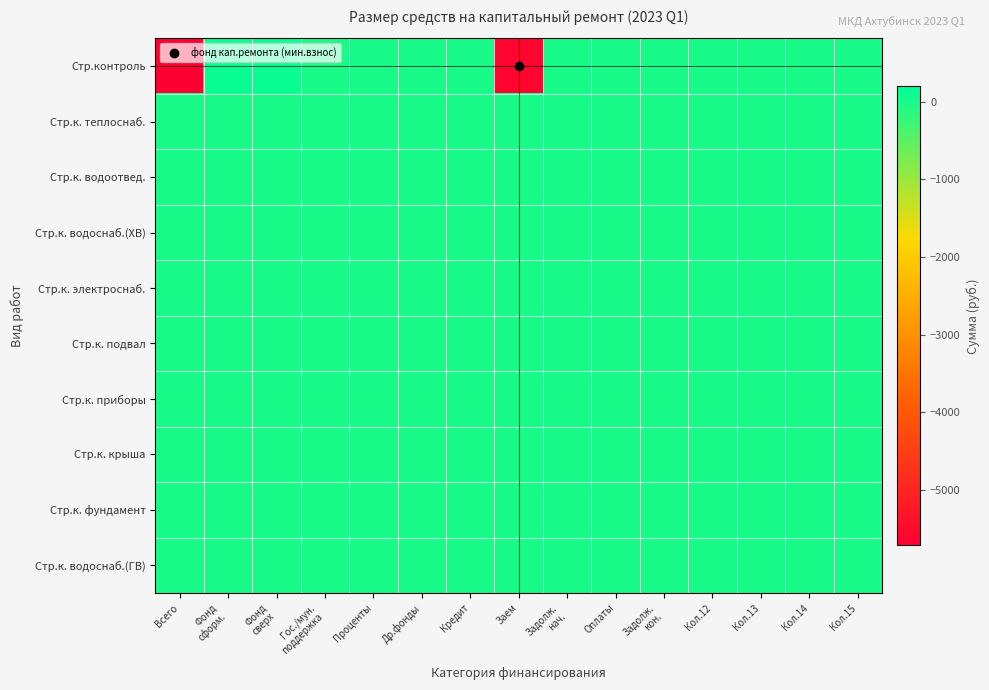

How many categories are shown in the chart?

15